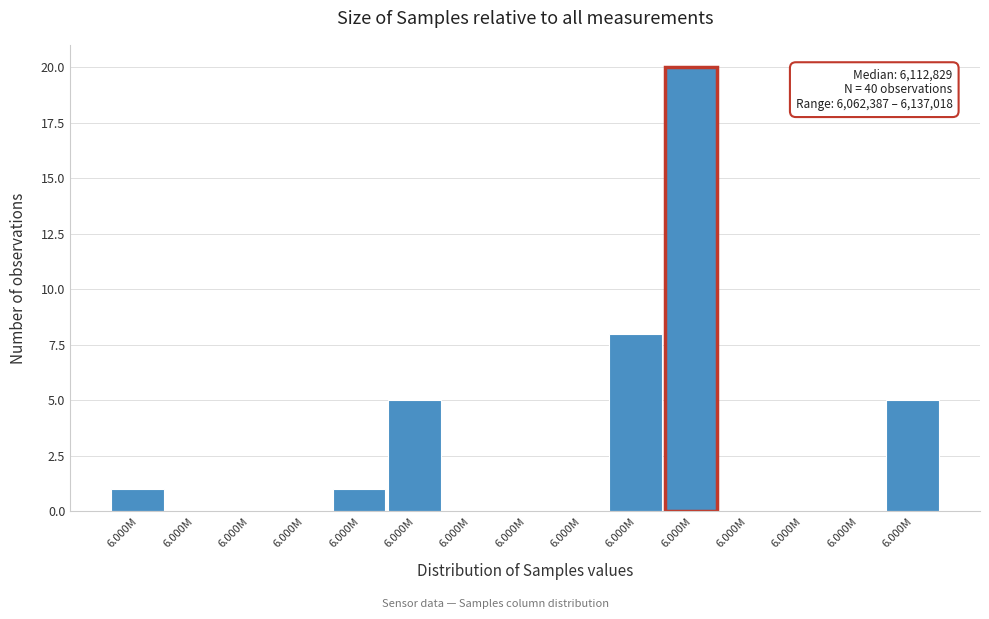

Count the number of categories in the chart.

15